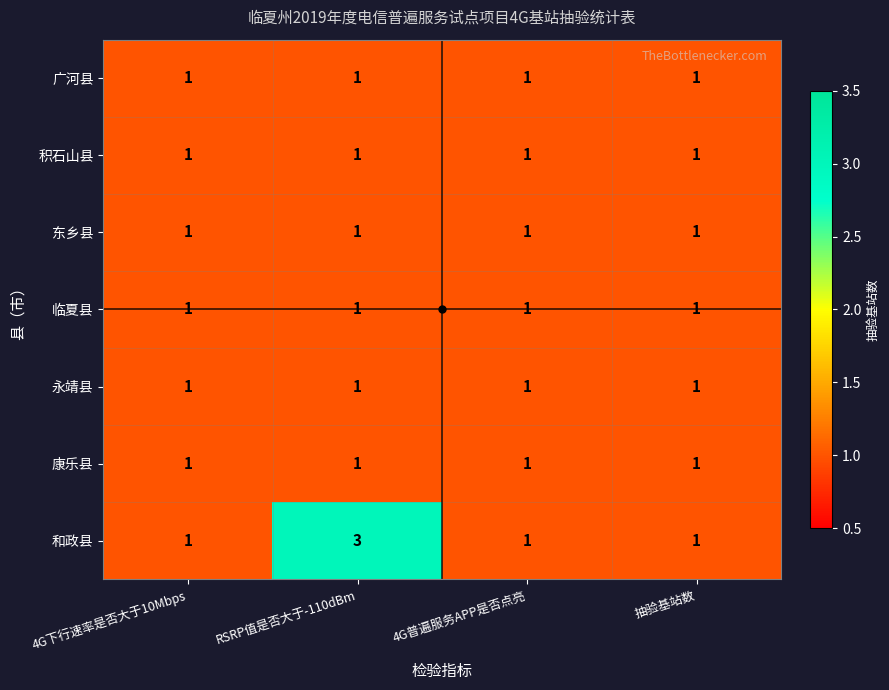

At which category is the sum across all series the highest?

RSRP值是否大于-110dBm